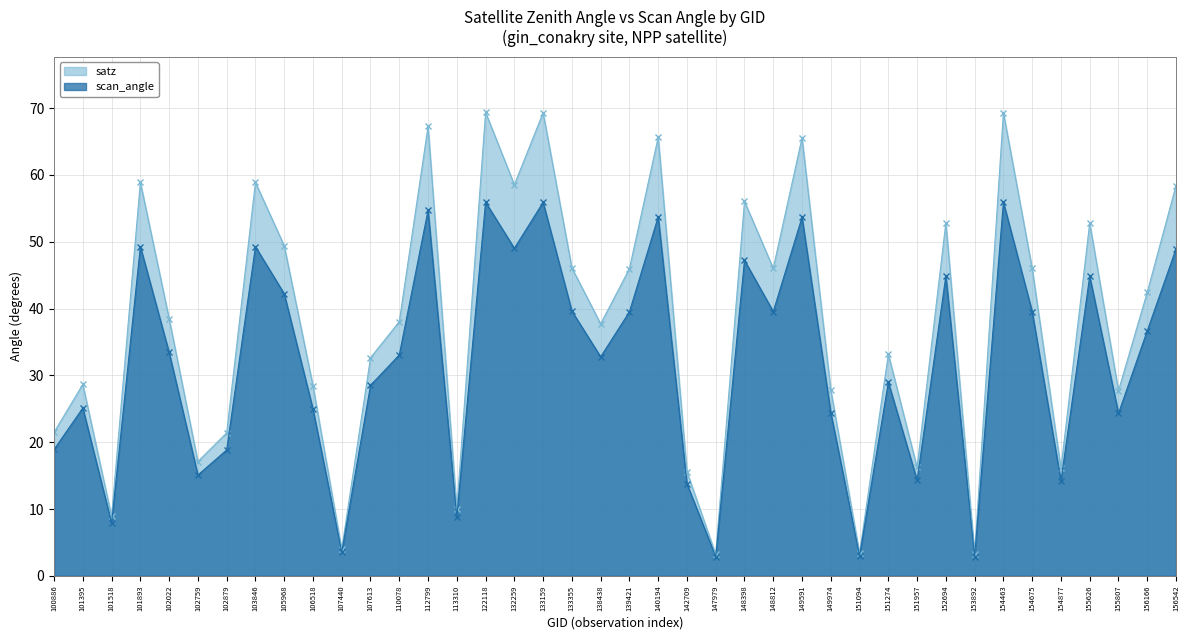

Which series has the widest spread of values?

satz